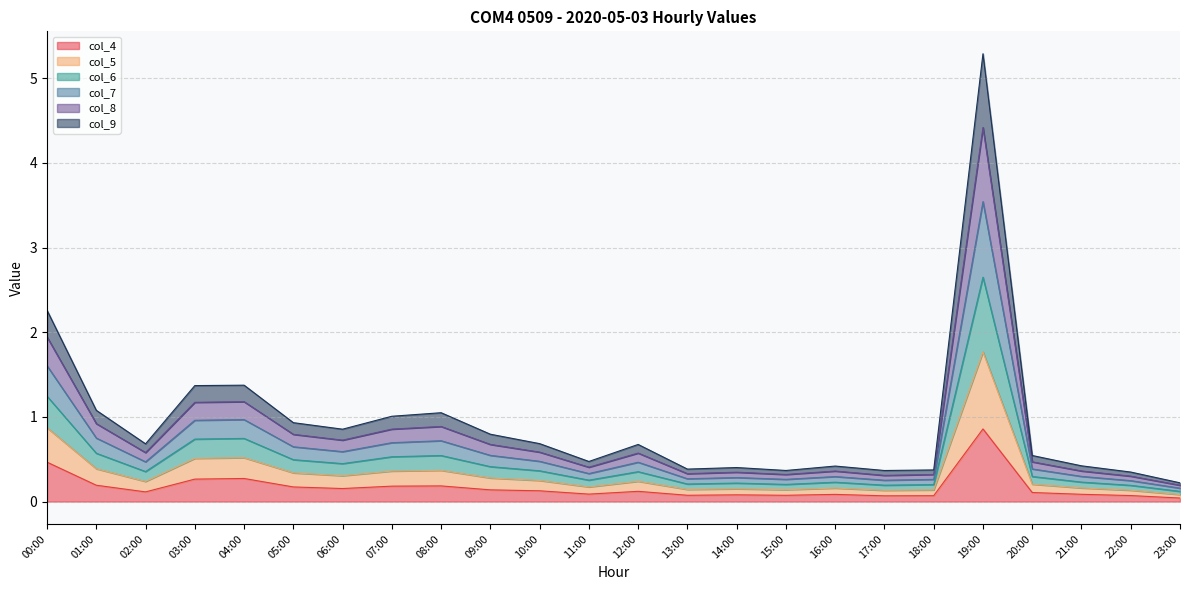

Is it true that col_7 equals 0.1 at 23:00?

False